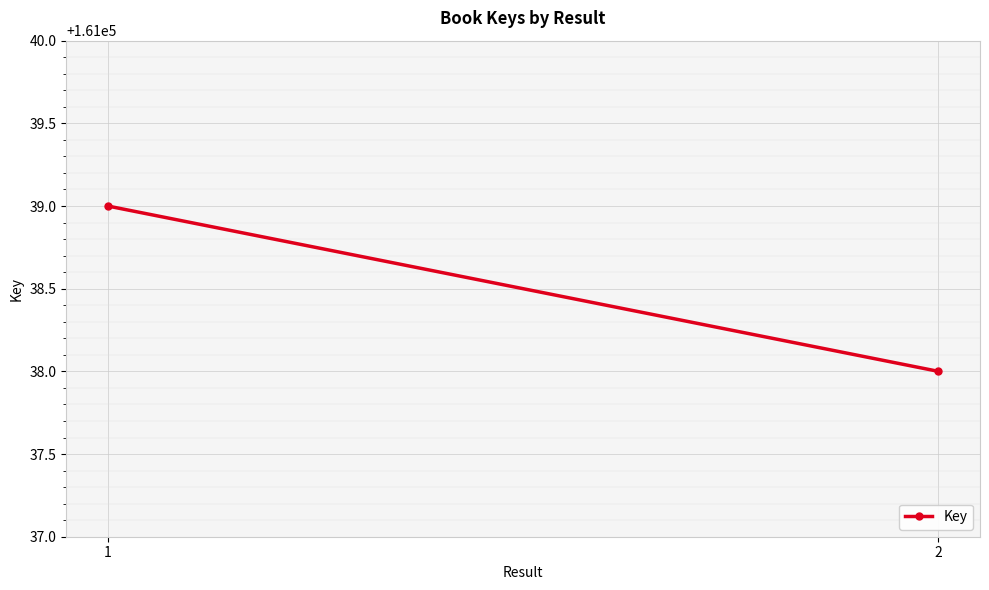

Rank the categories by value from highest to lowest.

1, 2